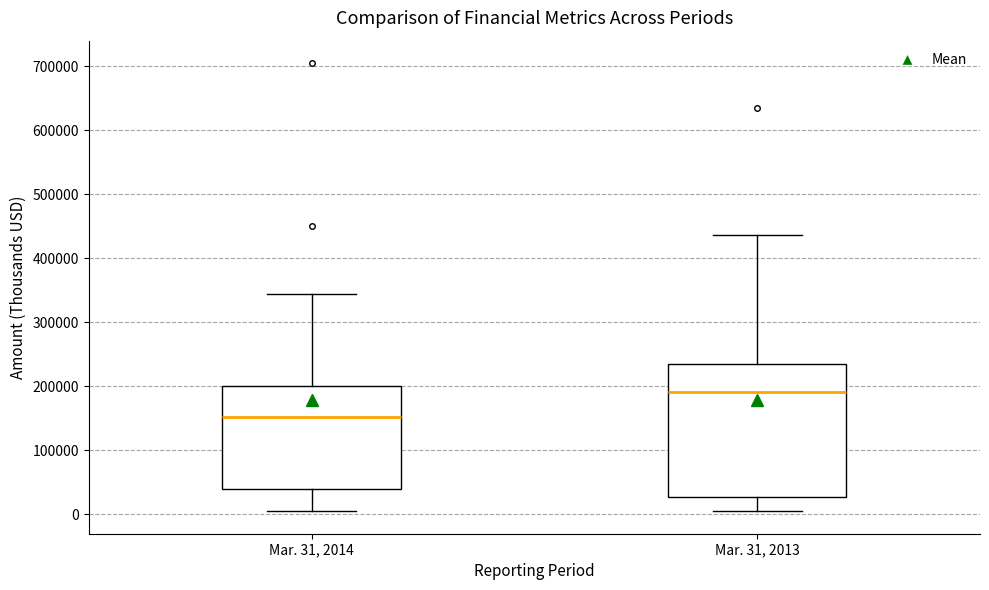

Which box has the highest median line?

Mar. 31, 2013